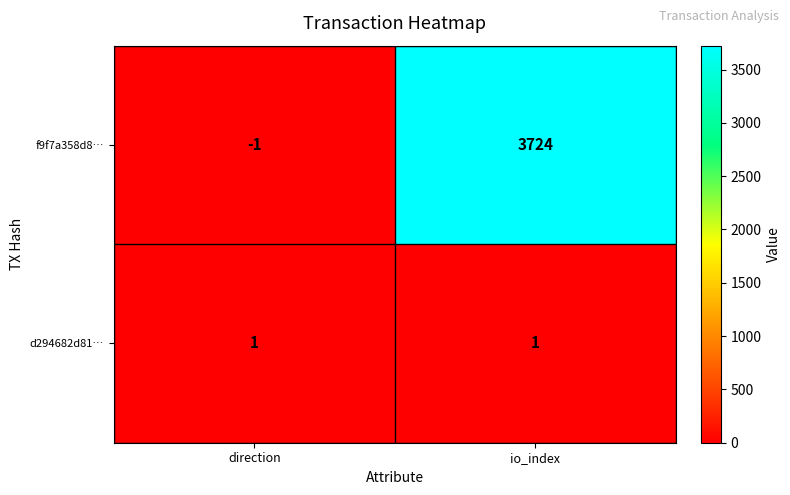

Where is f9f7a358d8… nearest to the value 1861?

direction